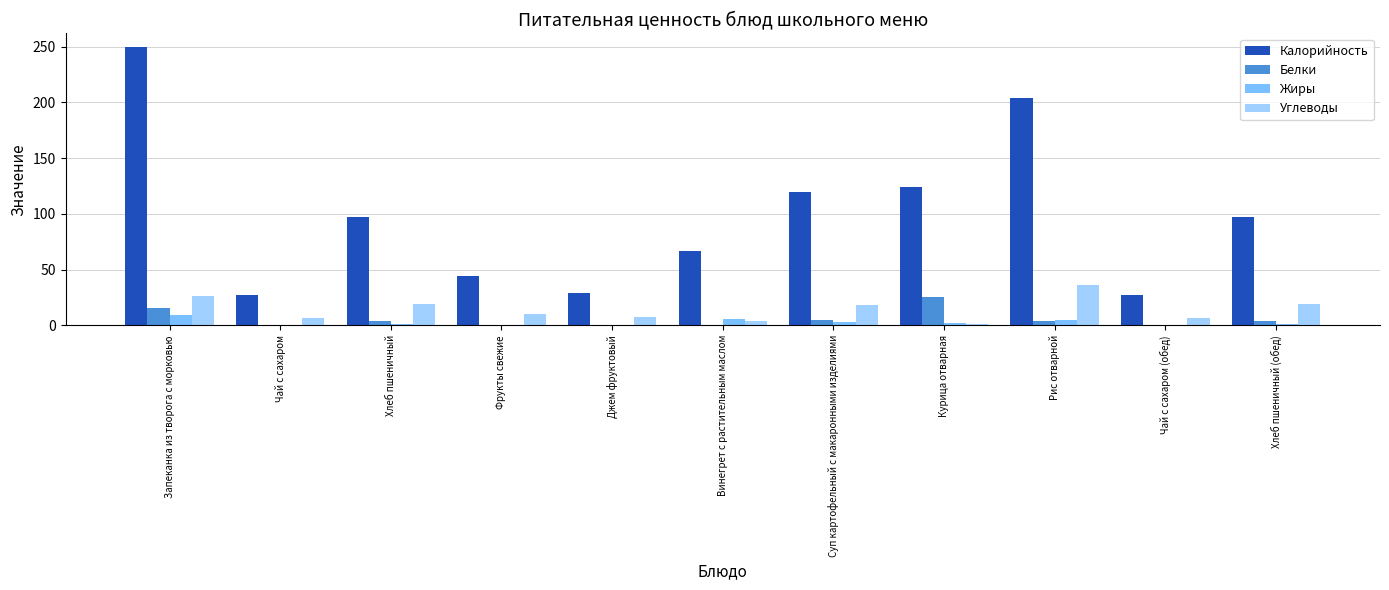

What is the difference between the Жиры values at Запеканка из творога с морковью and Фрукты свежие?

8.8